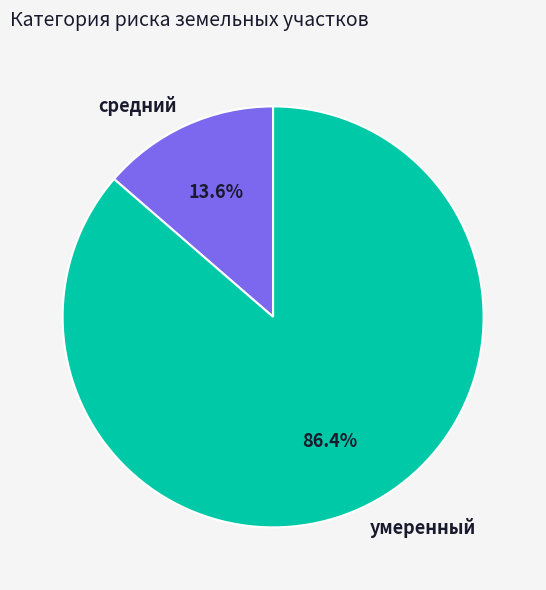

What percentage is NOT represented by умеренный?

13.6%